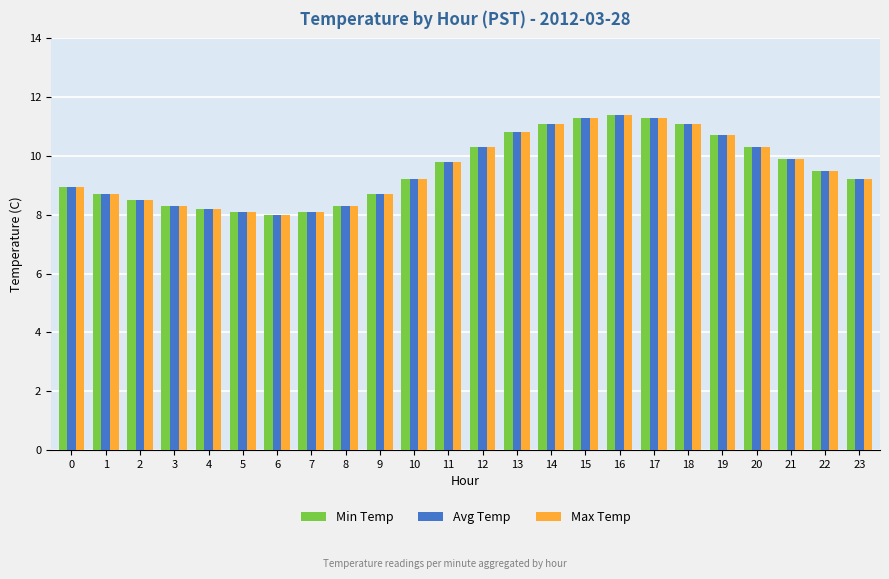

What is the smallest value displayed?

8.0